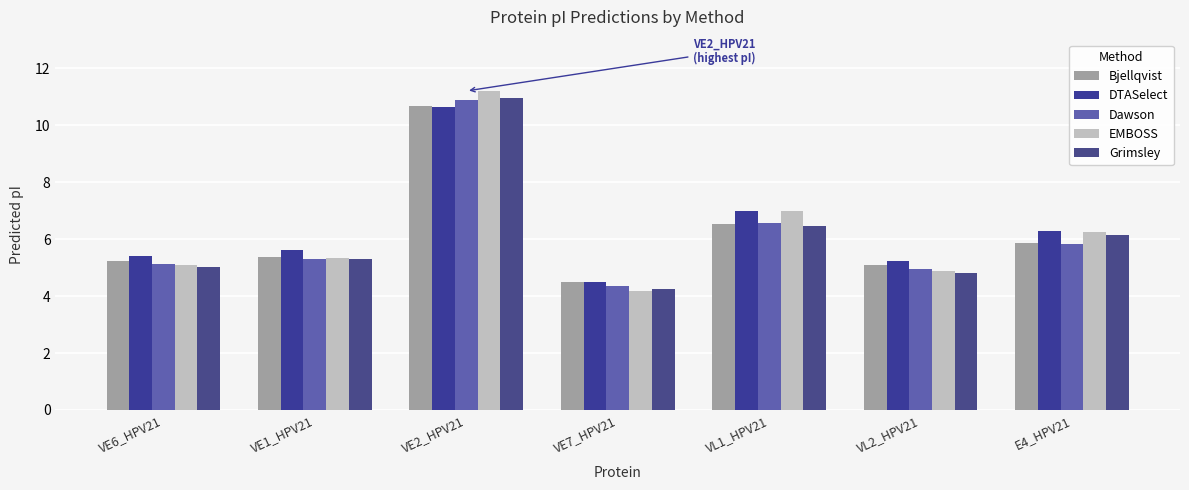

What is the label of the 1st bar from the right?

E4_HPV21